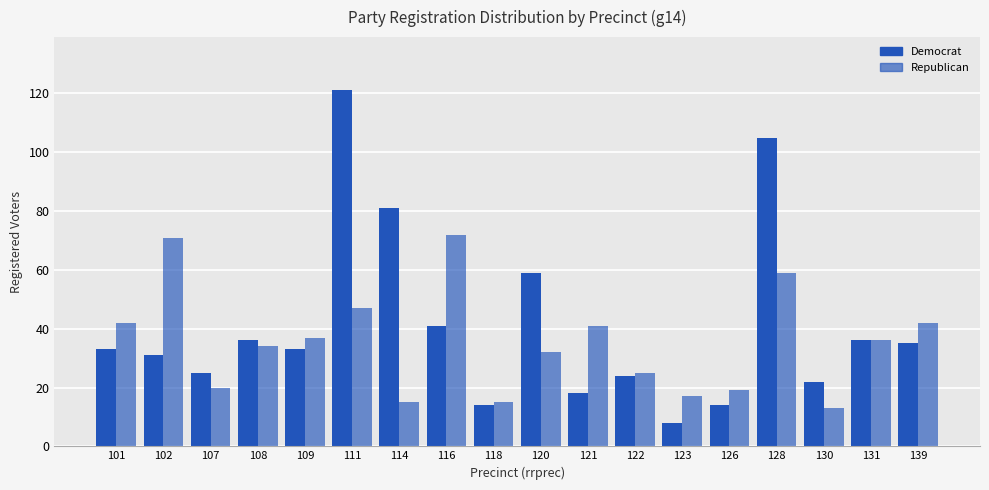

What value does the Democrat series have at 123, to the nearest 5?

10